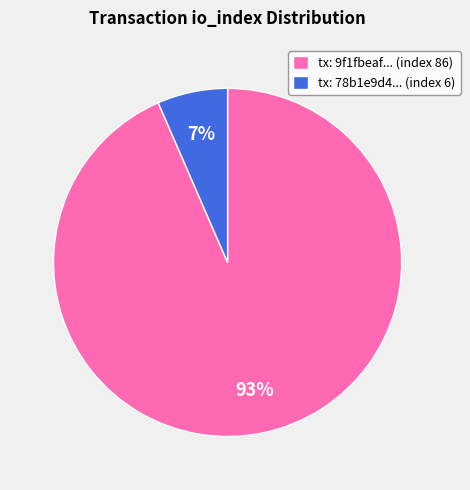

Is tx: 78b1e9d4... (index 6) the majority of the pie?

No